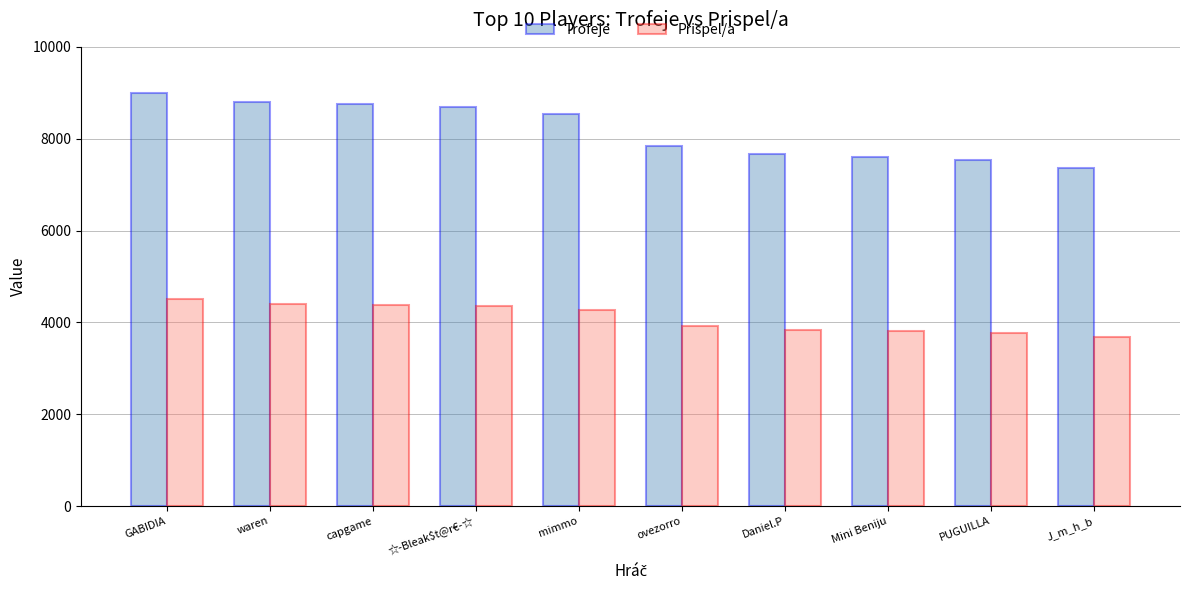

Does the chart contain any negative values?

No